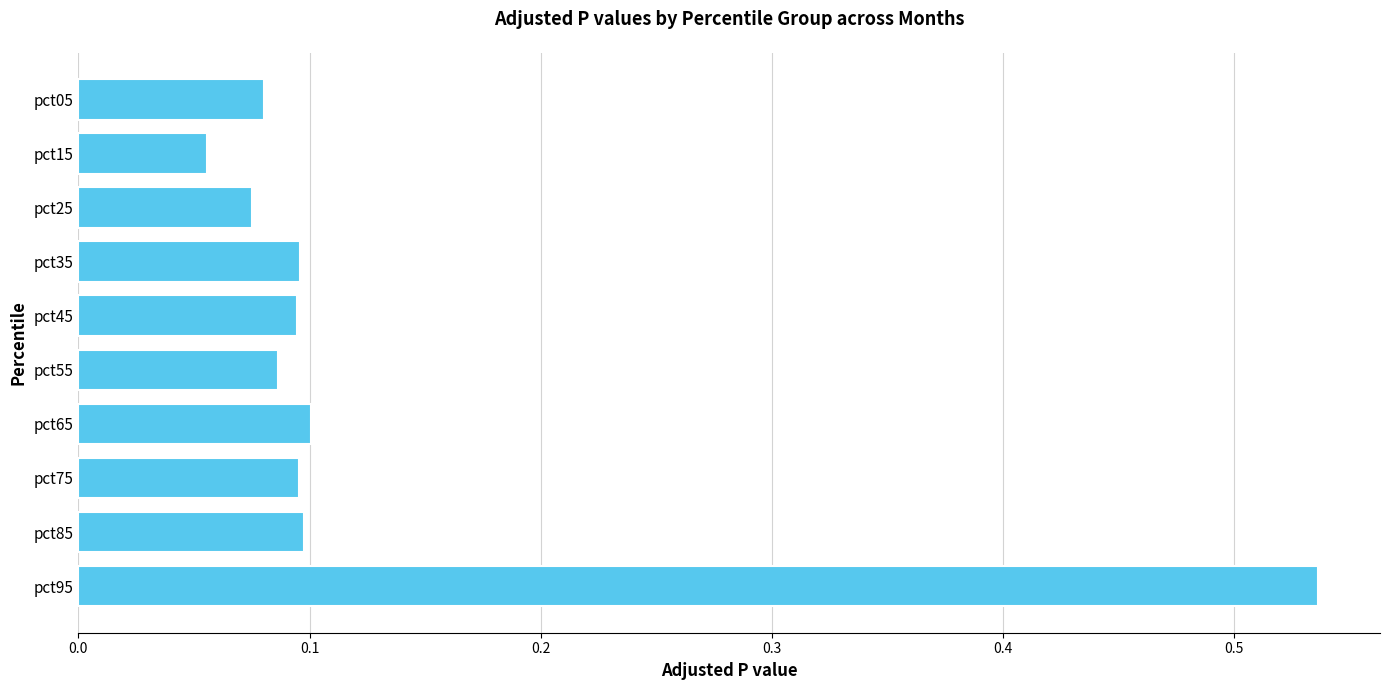

Which category has the highest value across all series?

pct95